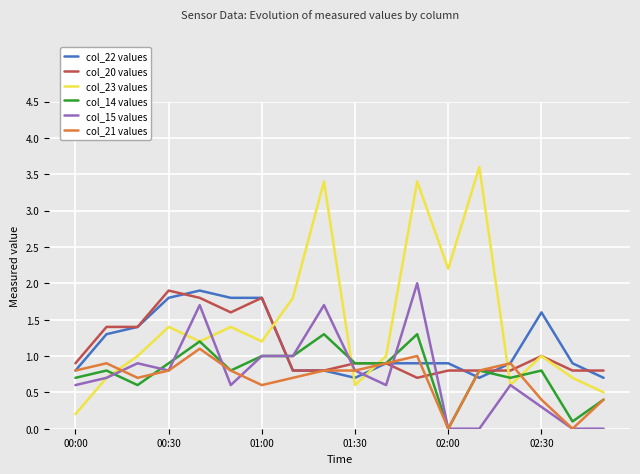

Which series has the largest total across all categories?

col_23 values